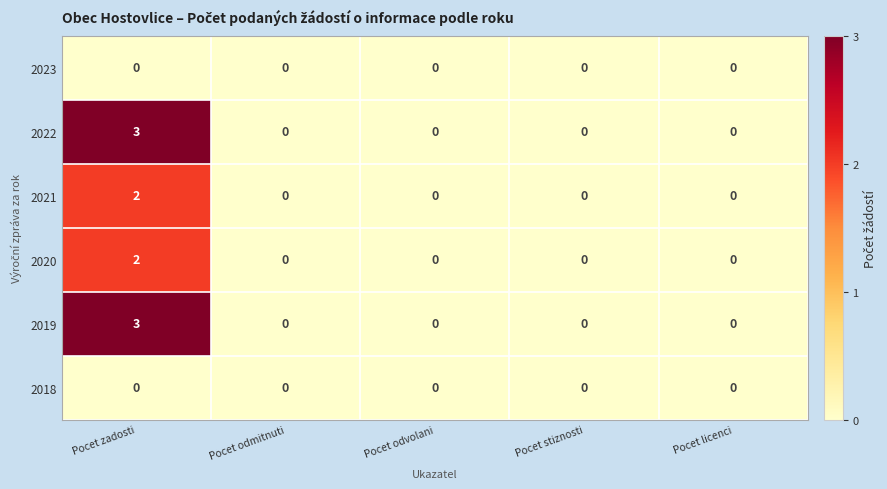

Is it true that 2019 equals 1 at Pocet licenci?

False